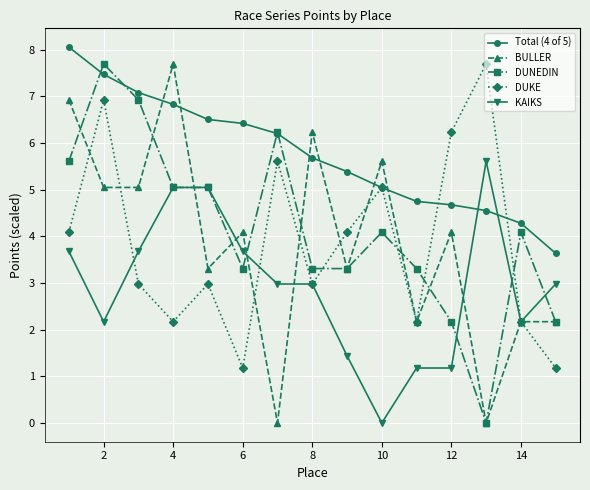

What is the value of the BULLER point at the 6th from the left?

4.1